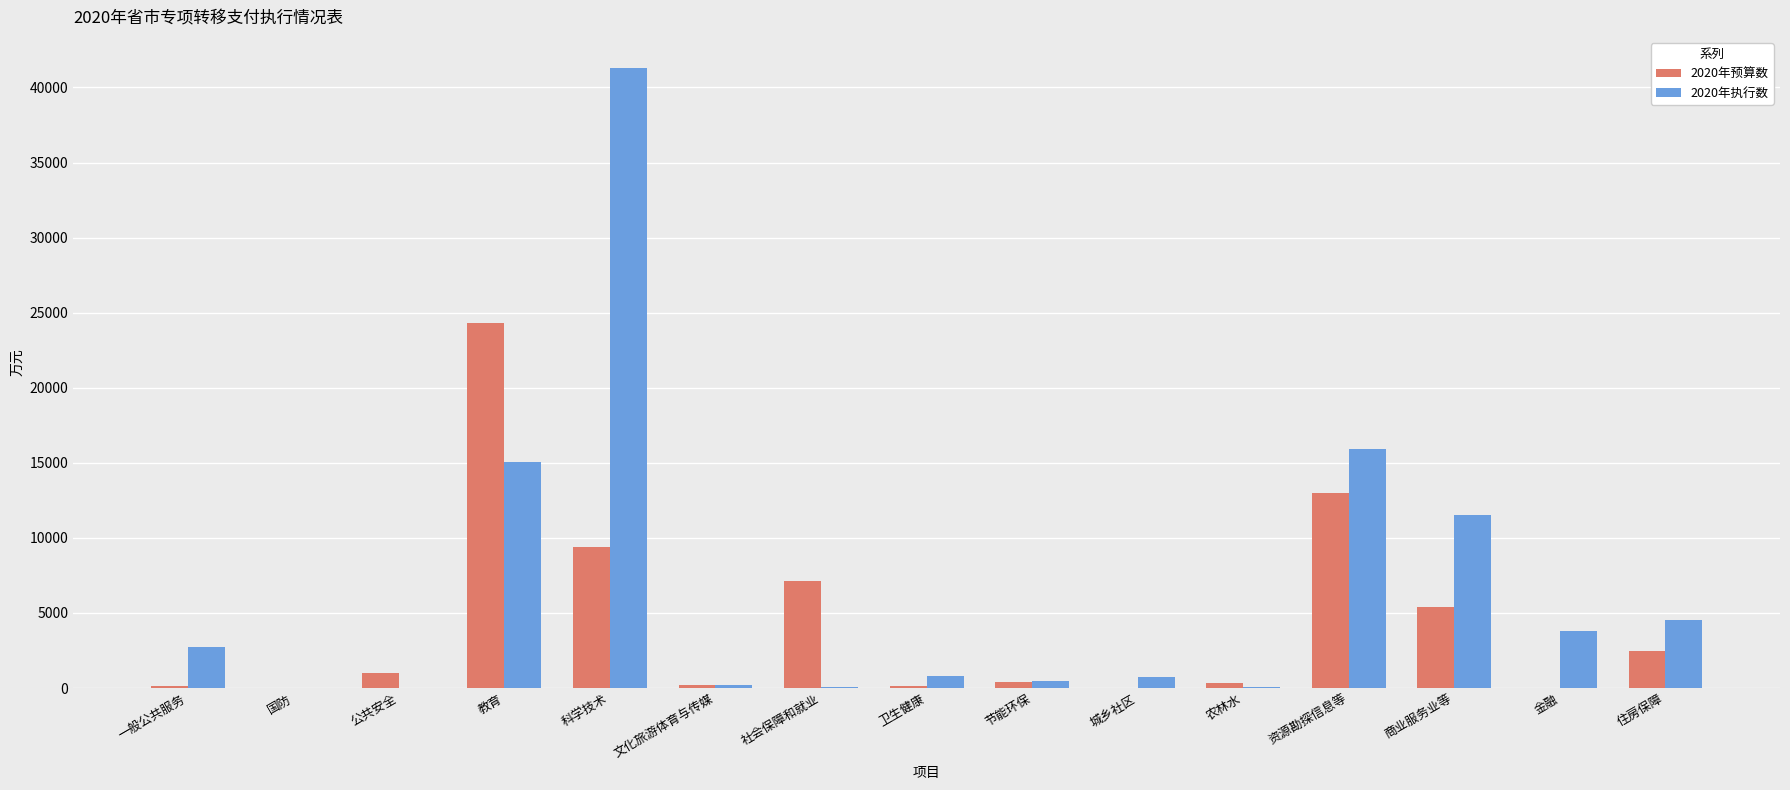

What is the sum of the 2020年执行数 values at 住房保障 and 城乡社区?

5240